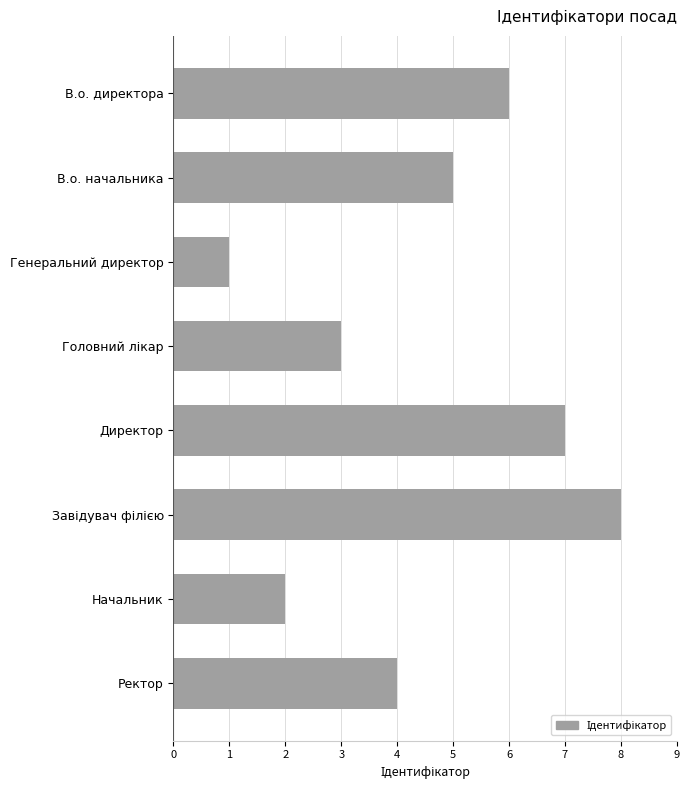

Count the values in the range 3 to 7.

5